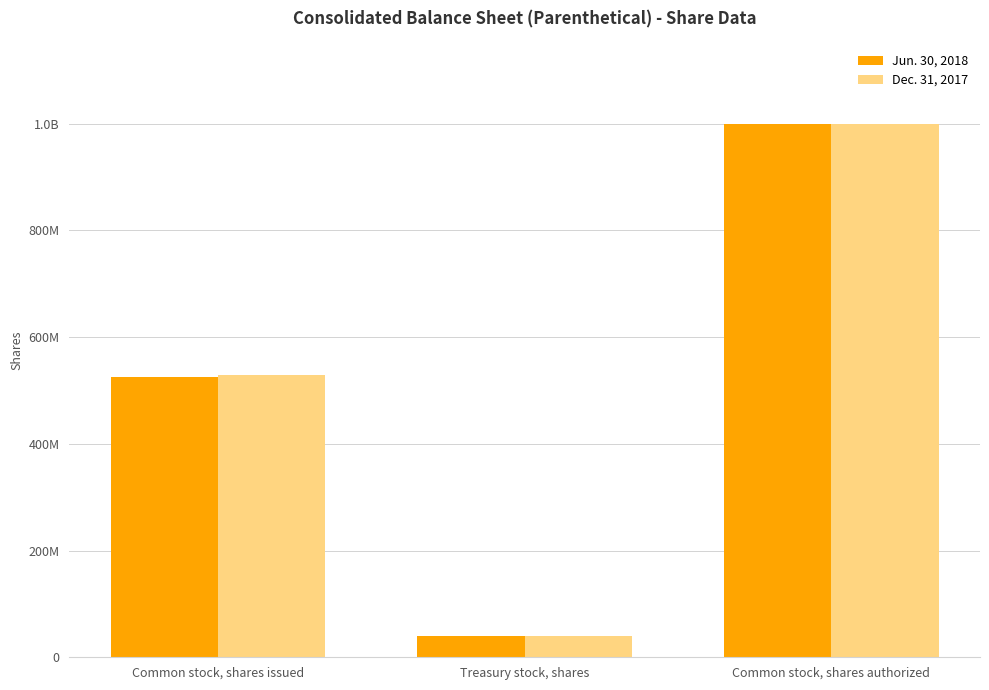

What is the minimum value for Dec. 31, 2017?

39000000